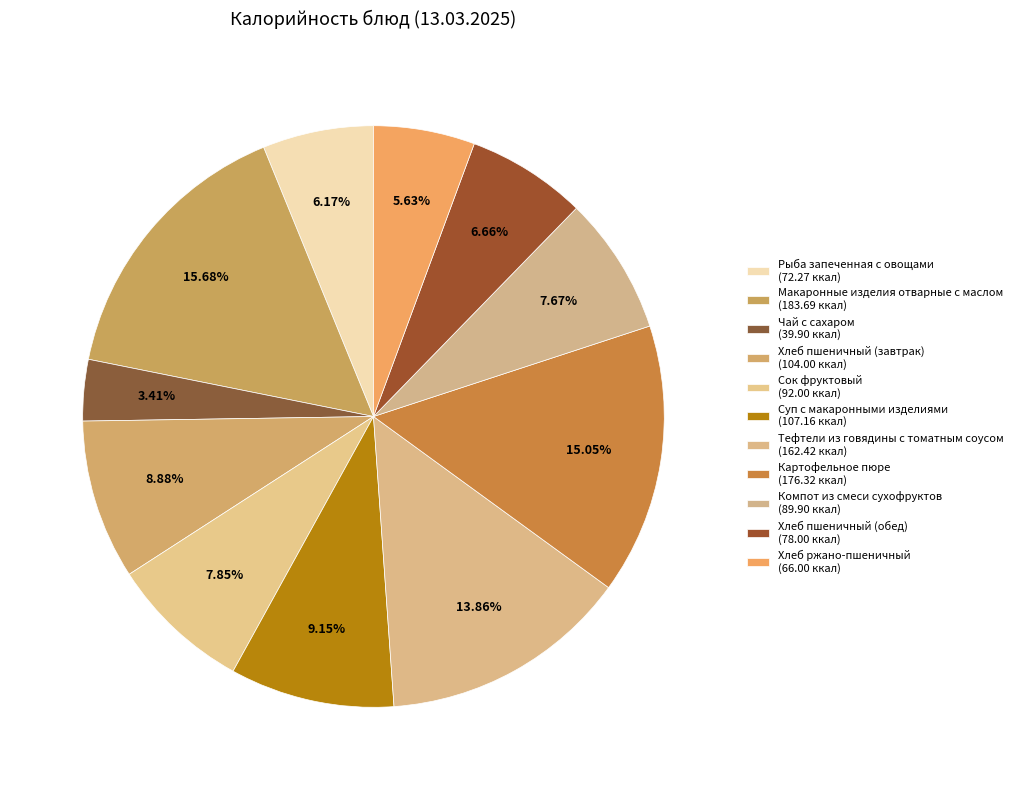

Which category has the smallest portion of the pie?

Чай с сахаром